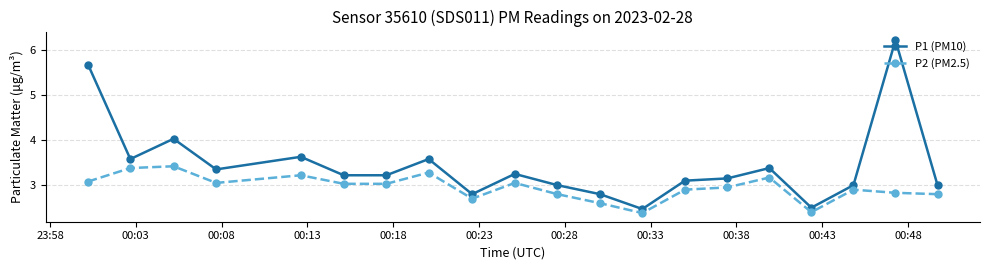

What is the difference between the maximum and minimum values in the P2 (PM2.5) series?

1.0